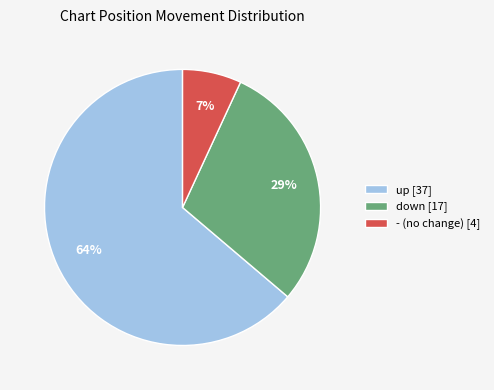

How many slices are in this pie chart?

3